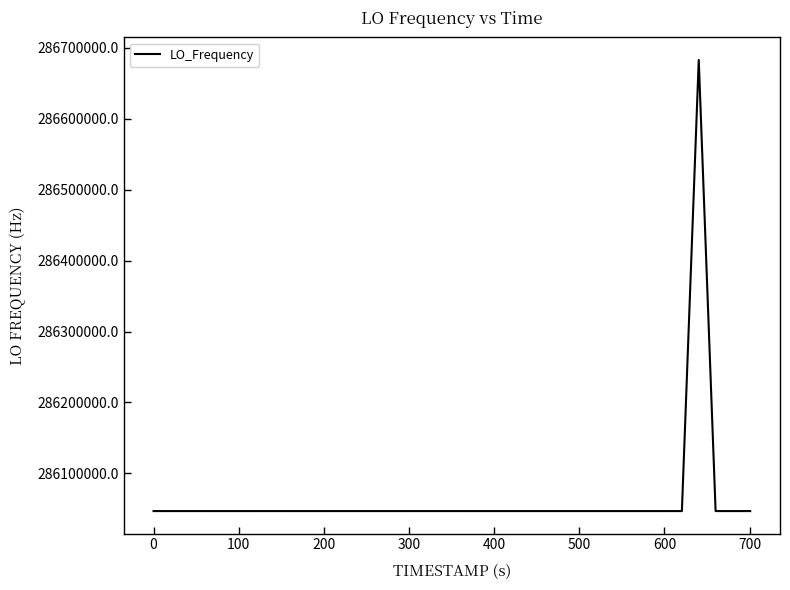

What is the greatest value displayed?

286682704.4